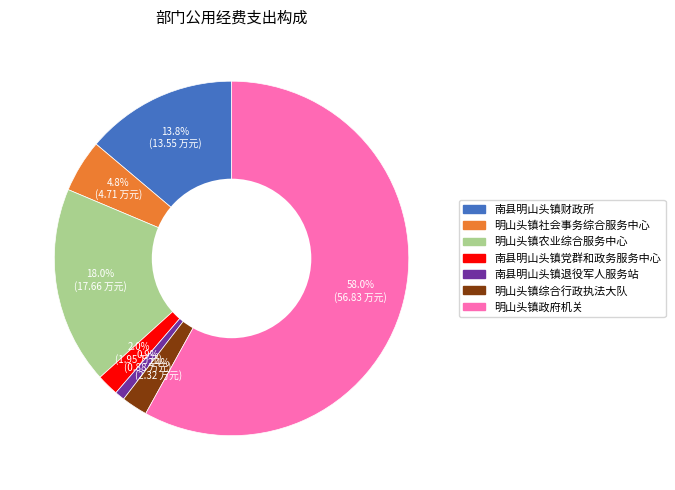

How many slices are in this pie chart?

7